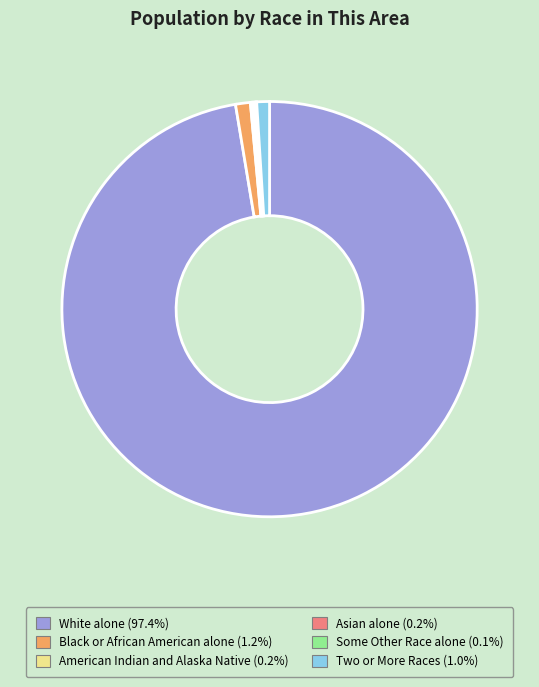

What is the majority slice?

White alone